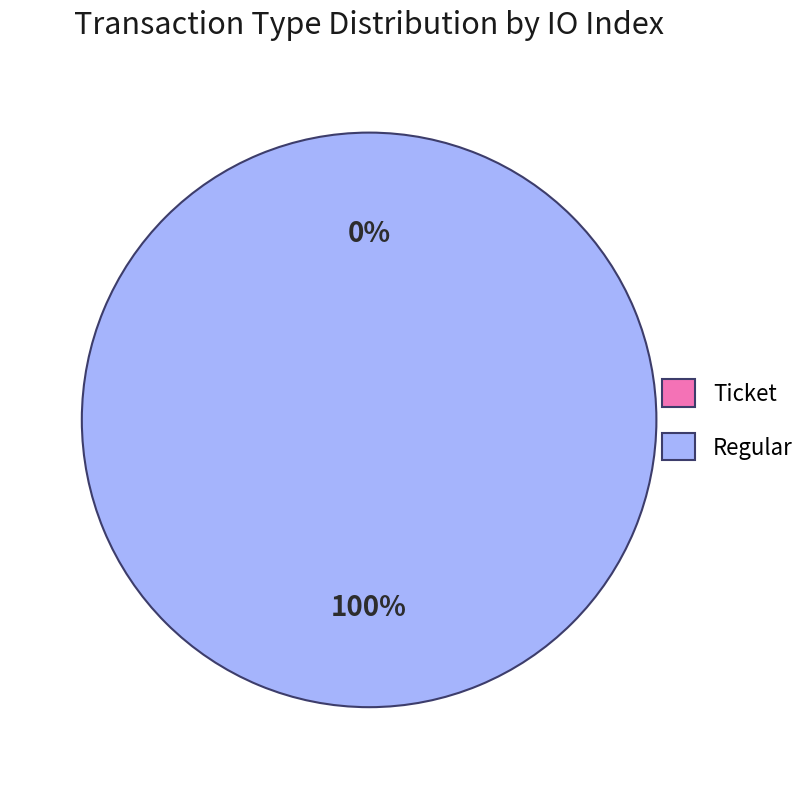

What is the total percentage of Ticket and Regular?

100.0%